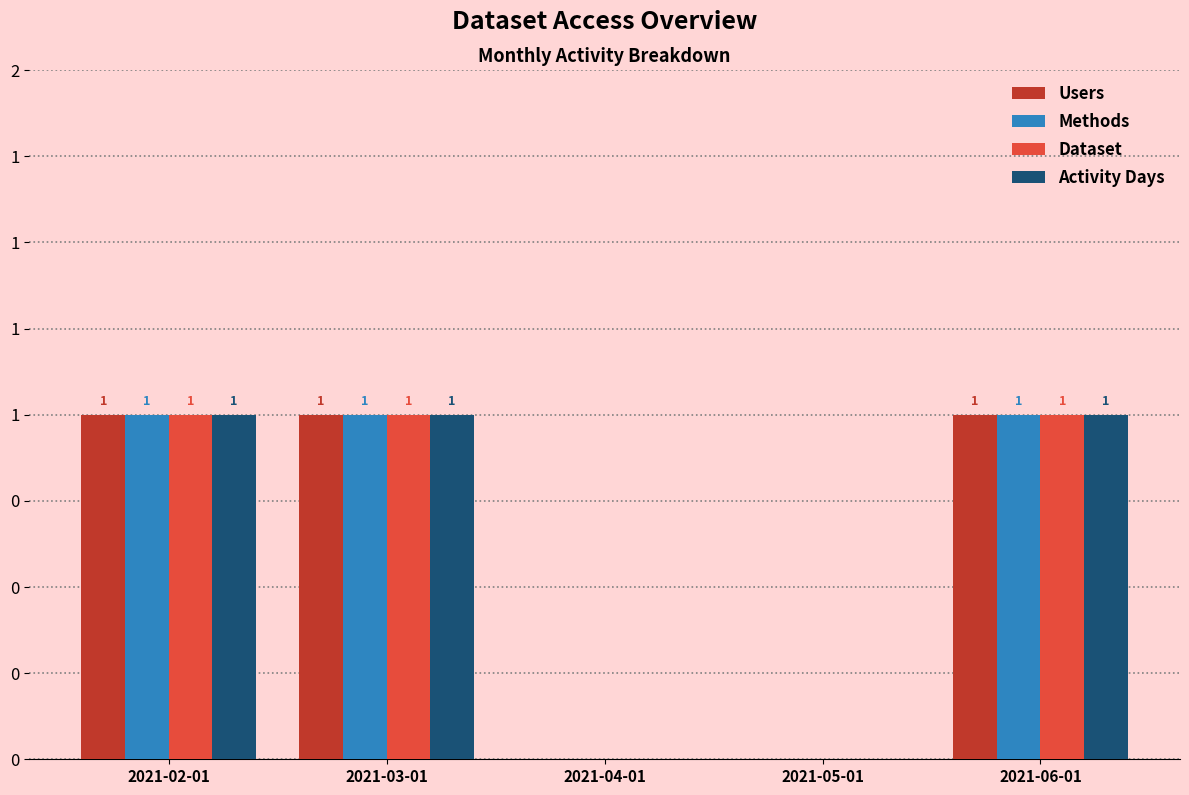

Which label corresponds to the smallest value in the chart?

2021-04-01